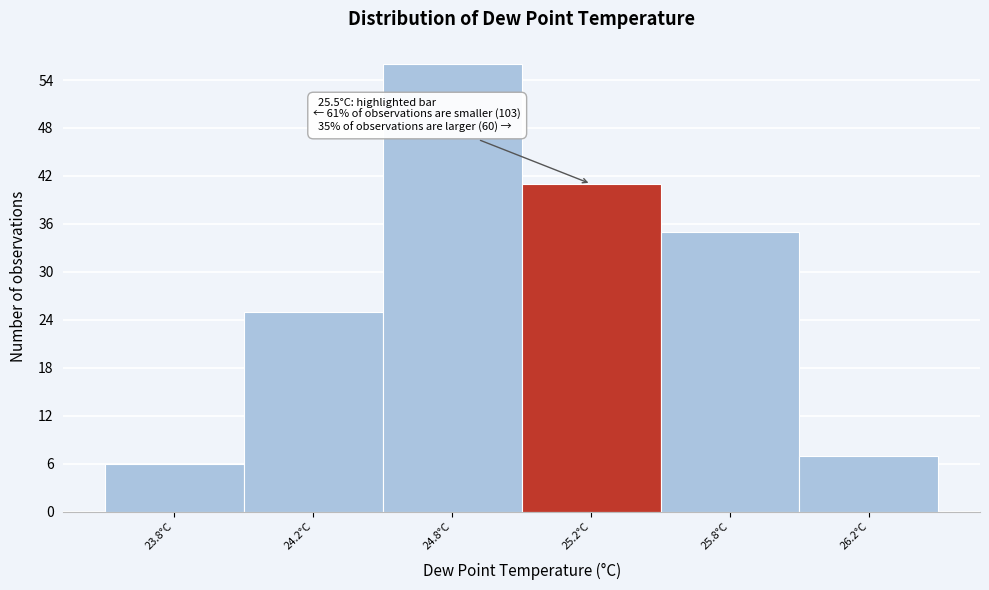

Reading right to left, transcribe all the data shown in this chart.

26.2°C=7	25.8°C=35	25.2°C=41	24.8°C=56	24.2°C=25	23.8°C=6